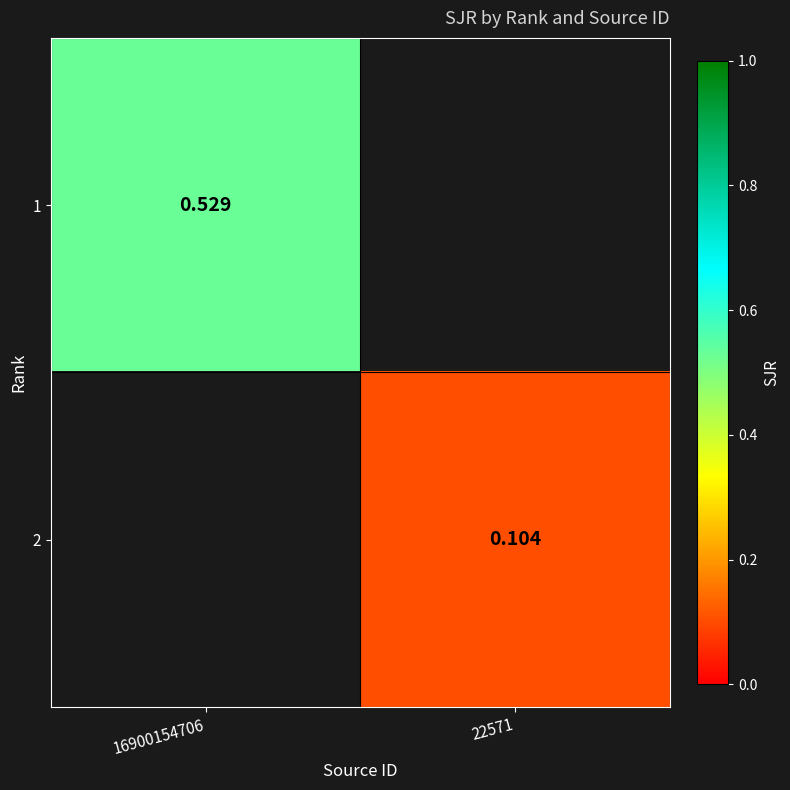

The value of 2 at 22571 is 0.2. True or false?

False